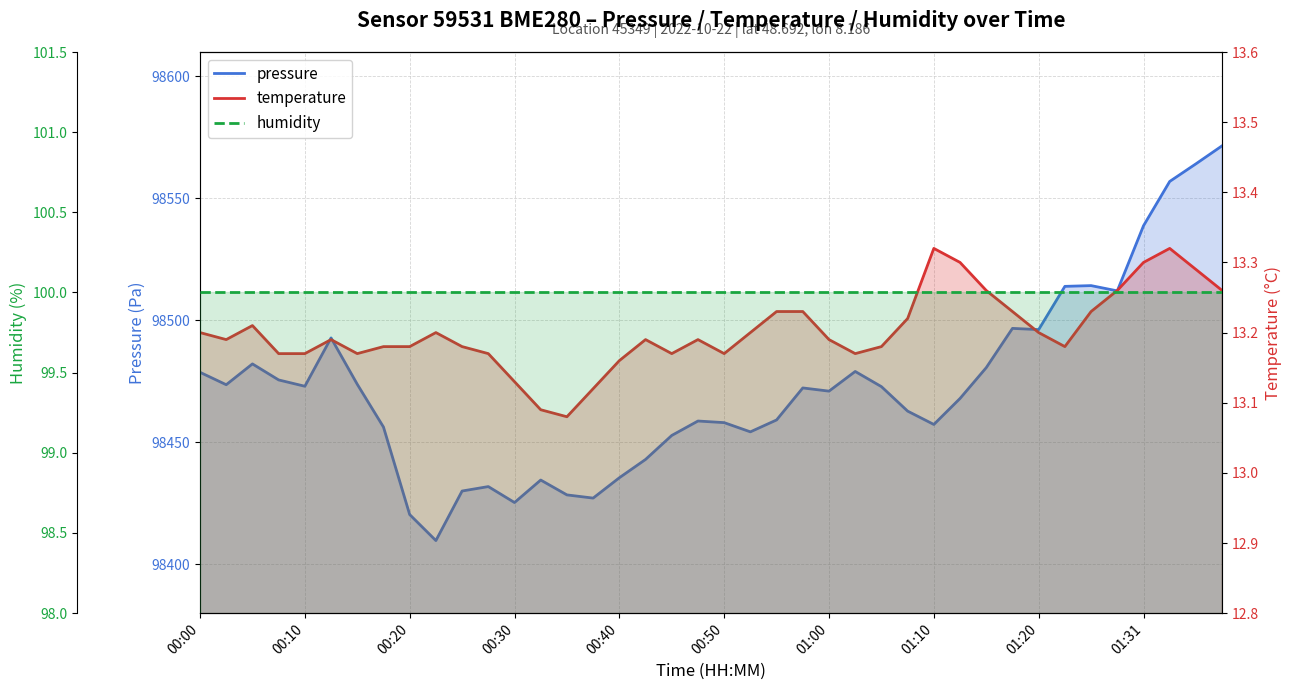

What is the smallest value displayed?

13.1